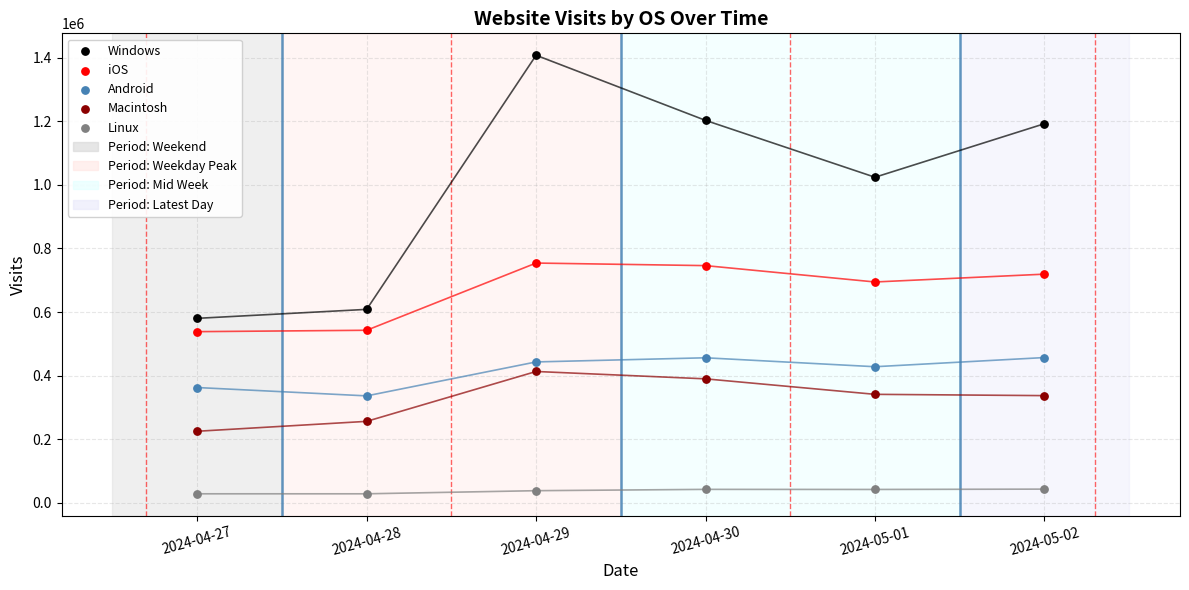

In the Windows series, what Y value is closest to 994117?

1024235